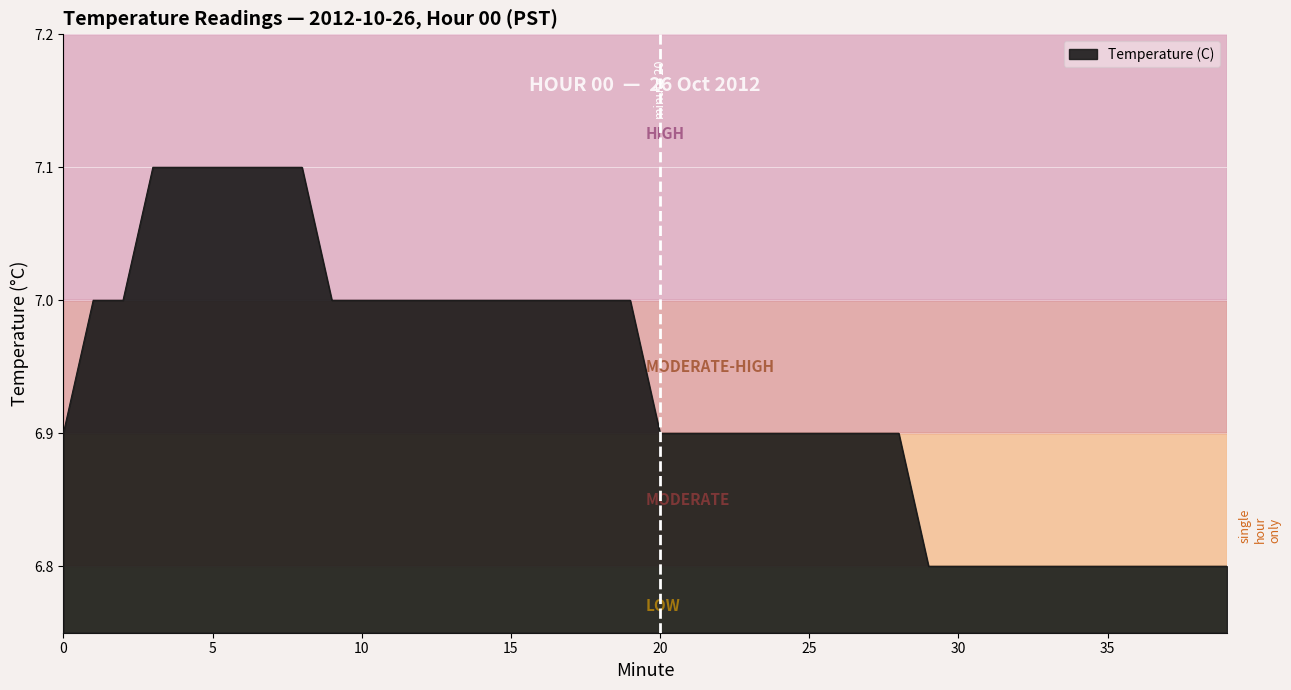

What is the difference between the maximum and minimum values?

0.3